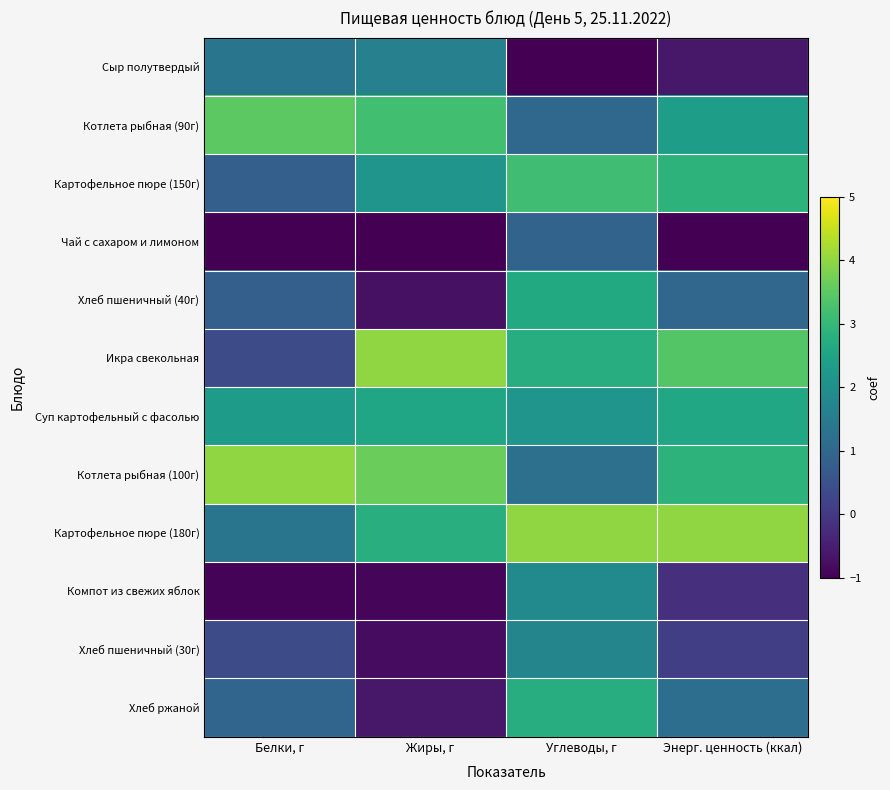

Reading right to left, what are all the values shown in this chart?

Сыр полутвердый: Энерг. ценность (ккал)=-0.6	Углеводы, г=-1.0	Жиры, г=1.6	Белки, г=1.3
Котлета рыбная (90г): Энерг. ценность (ккал)=2.3	Углеводы, г=1.0	Жиры, г=3.2	Белки, г=3.5
Картофельное пюре (150г): Энерг. ценность (ккал)=2.9	Углеводы, г=3.2	Жиры, г=2.1	Белки, г=0.8
Чай с сахаром и лимоном: Энерг. ценность (ккал)=-1.0	Углеводы, г=0.9	Жиры, г=-1.0	Белки, г=-1.0
Хлеб пшеничный (40г): Энерг. ценность (ккал)=1.0	Углеводы, г=2.7	Жиры, г=-0.7	Белки, г=0.8
Икра свекольная: Энерг. ценность (ккал)=3.4	Углеводы, г=2.7	Жиры, г=4.0	Белки, г=0.4
Суп картофельный с фасолью: Энерг. ценность (ккал)=2.6	Углеводы, г=2.1	Жиры, г=2.5	Белки, г=2.3
Котлета рыбная (100г): Энерг. ценность (ккал)=2.9	Углеводы, г=1.2	Жиры, г=3.6	Белки, г=4.0
Картофельное пюре (180г): Энерг. ценность (ккал)=4.0	Углеводы, г=4.0	Жиры, г=2.8	Белки, г=1.3
Компот из свежих яблок: Энерг. ценность (ккал)=-0.2	Углеводы, г=1.8	Жиры, г=-0.9	Белки, г=-0.9
Хлеб пшеничный (30г): Энерг. ценность (ккал)=0.1	Углеводы, г=1.7	Жиры, г=-0.8	Белки, г=0.4
Хлеб ржаной: Энерг. ценность (ккал)=1.2	Углеводы, г=2.7	Жиры, г=-0.6	Белки, г=1.0